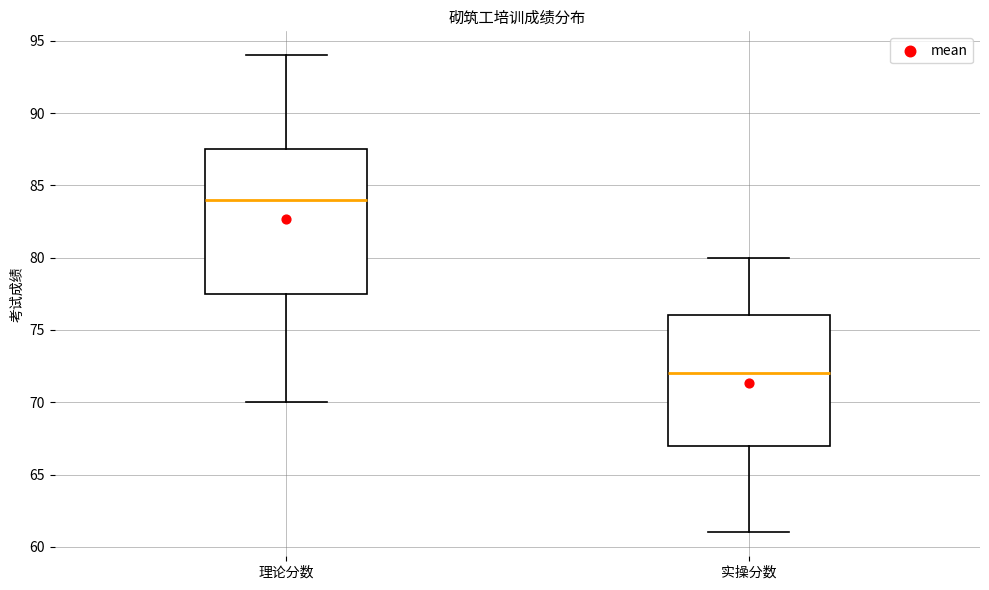

Which box is the tallest, from its lower edge to its upper edge?

理论分数